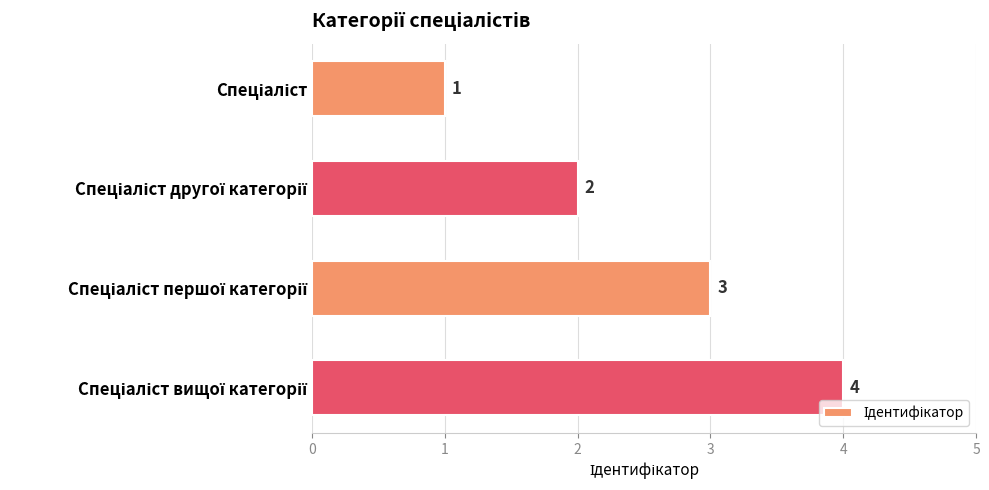

What is the value of the 1st bar from the top?

1